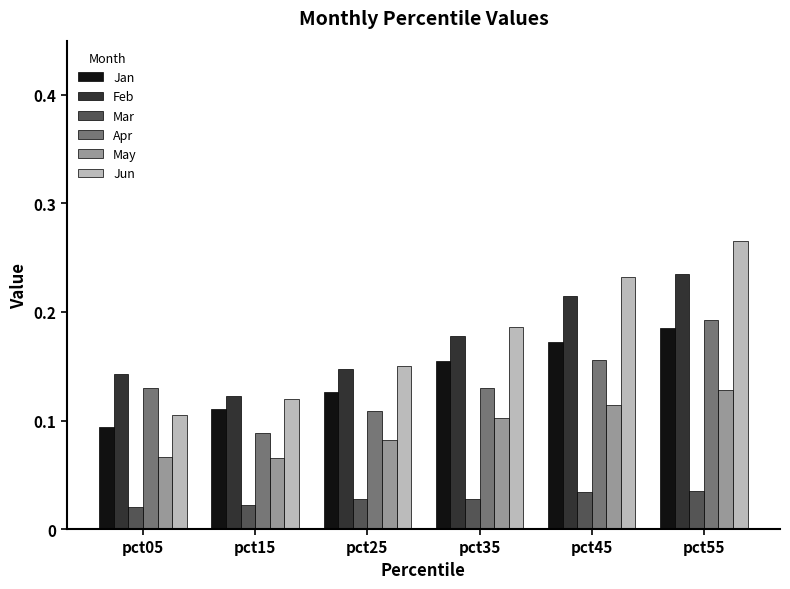

Which category has the highest value in the Jan series?

pct55